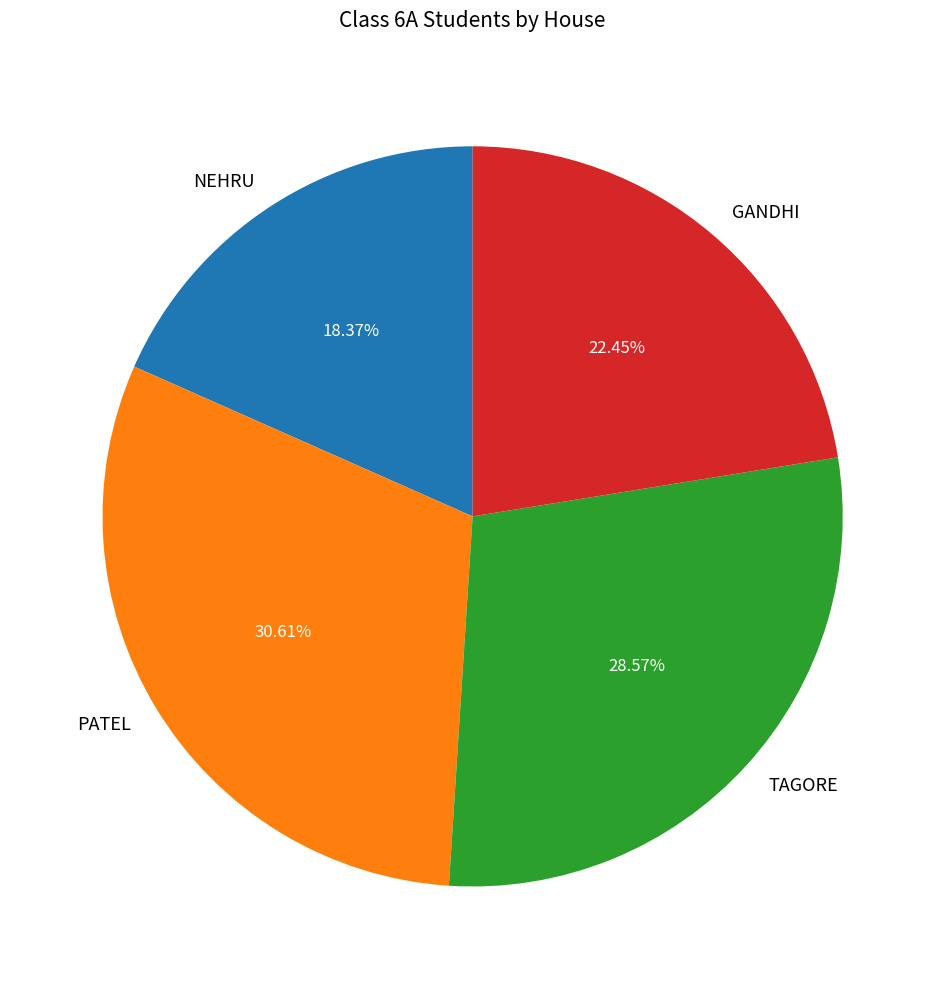

True or false: TAGORE accounts for 29% of the total.

True